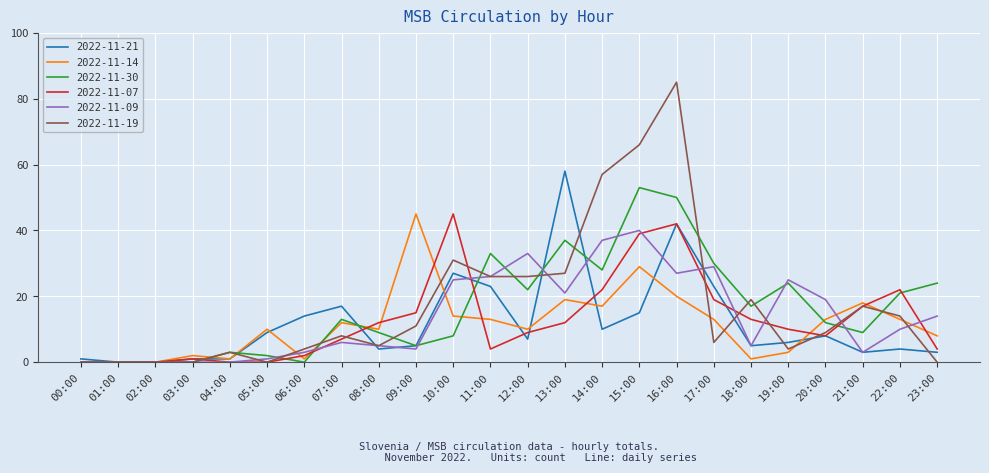

At which label does 2022-11-07 reach its peak?

10:00